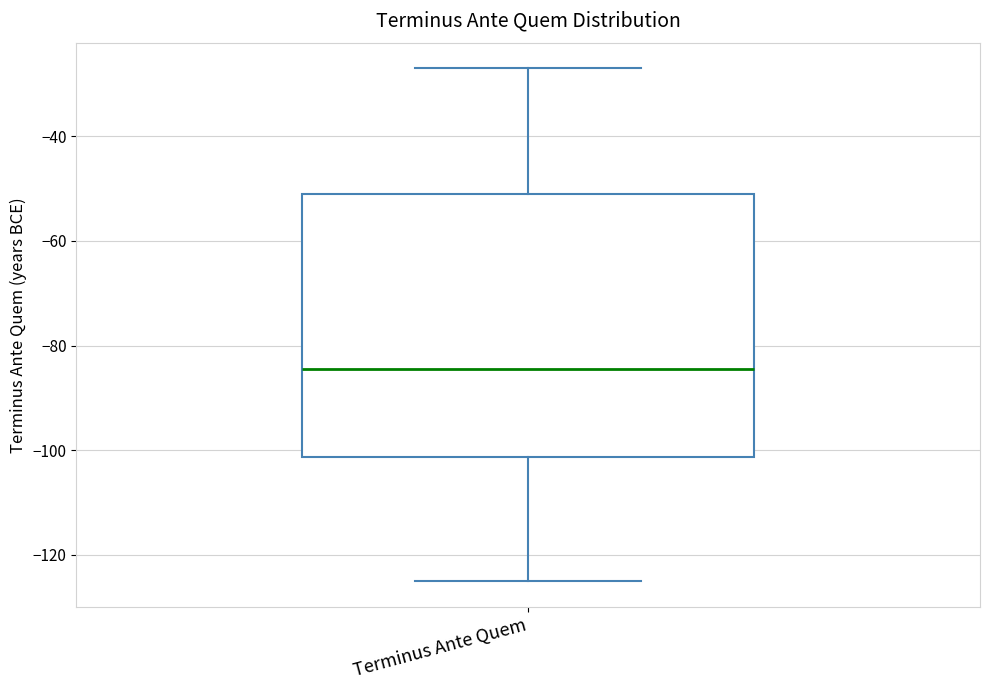

Where does the median line of the box for Terminus Ante Quem sit on the y-axis? The values are not printed on the chart, so give them approximately, as read against the axis.

-84